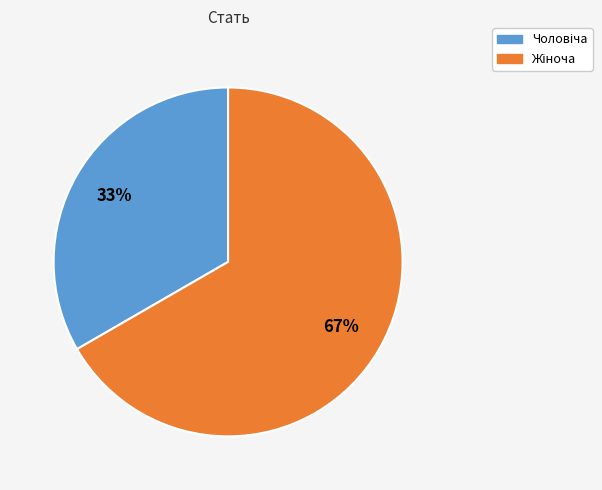

Is there a majority slice in this chart?

Yes